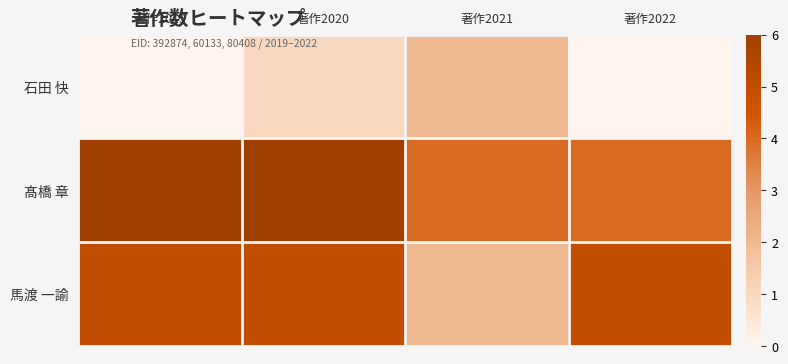

At which category is the sum across all series the highest?

著作2020